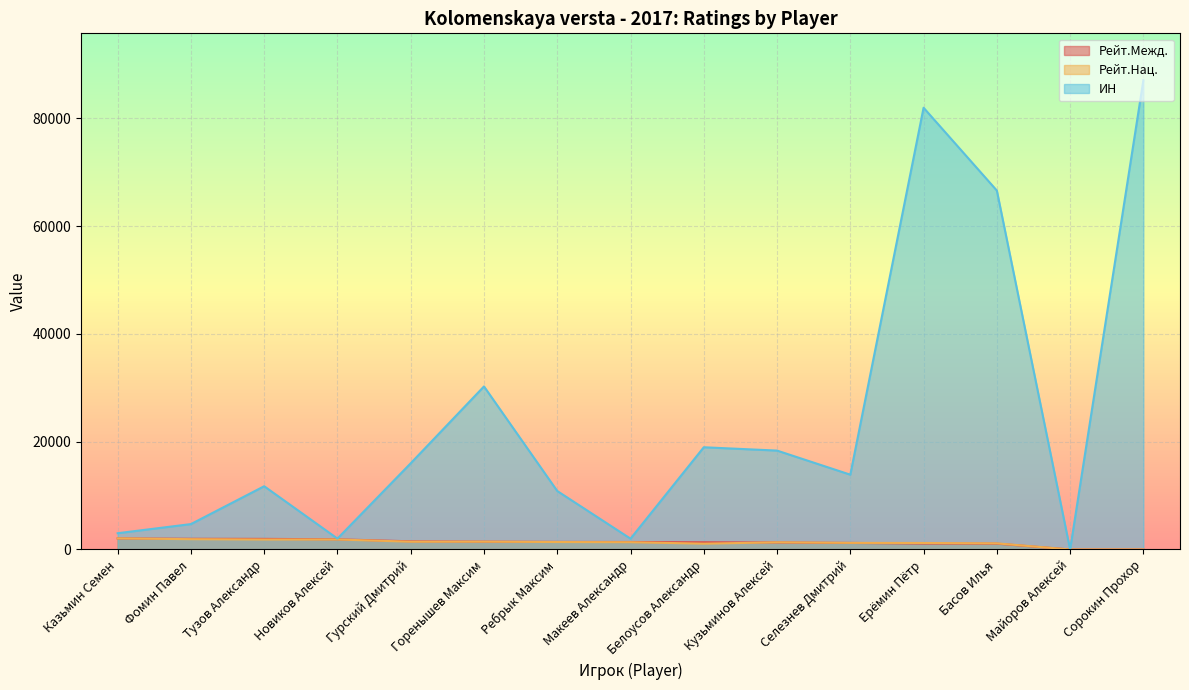

How many lines are shown in the chart?

3